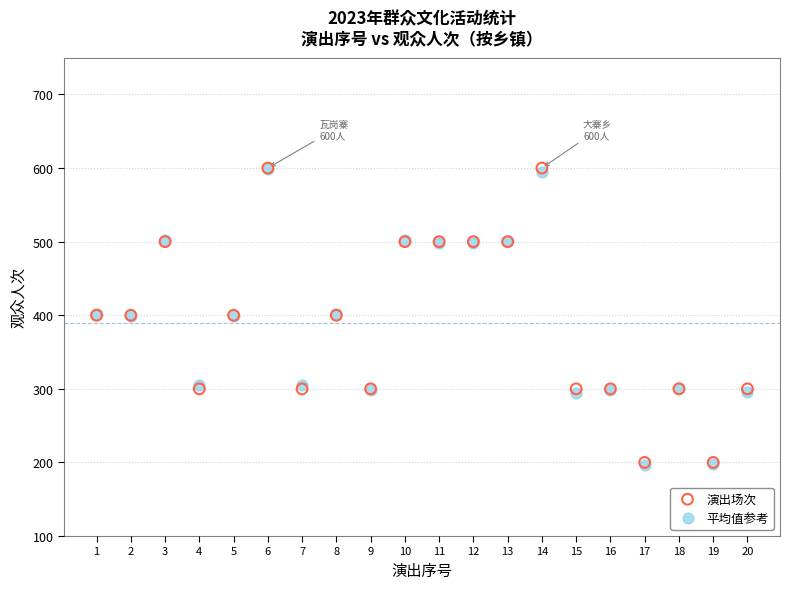

What are all the series names shown in the legend?

演出场次, 平均值参考